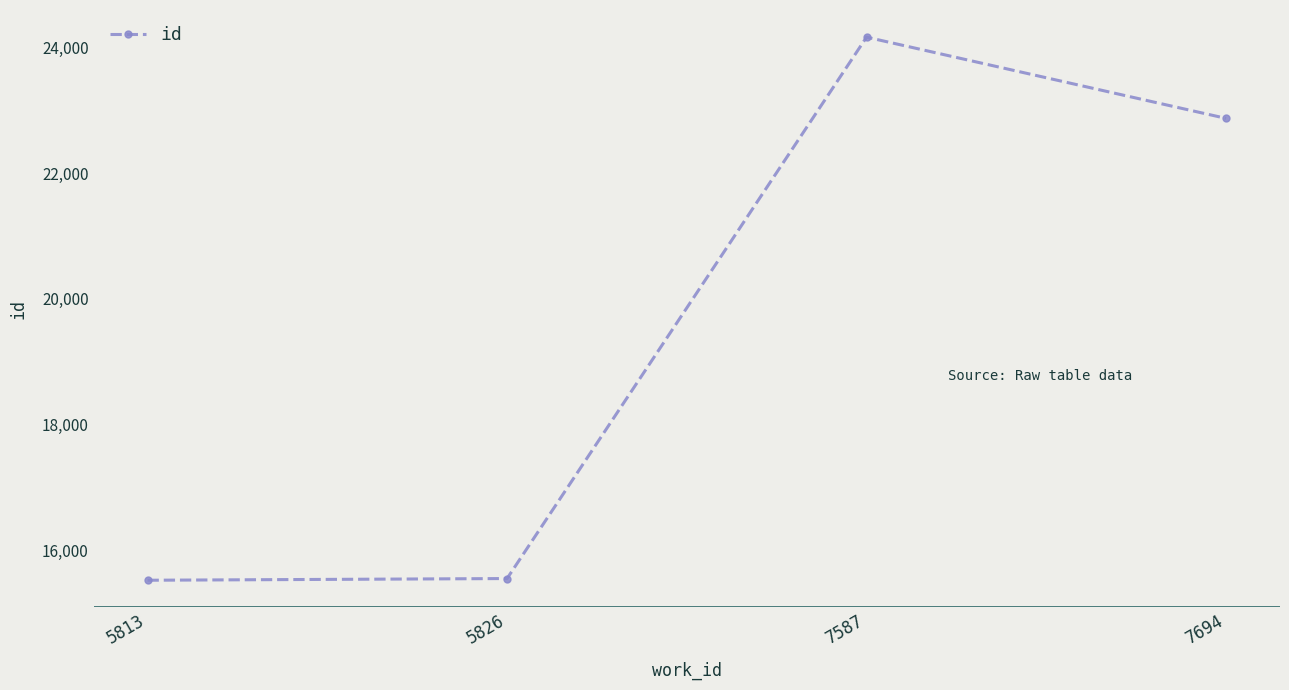

What is the difference between the values at 7694 and 5813?

7352